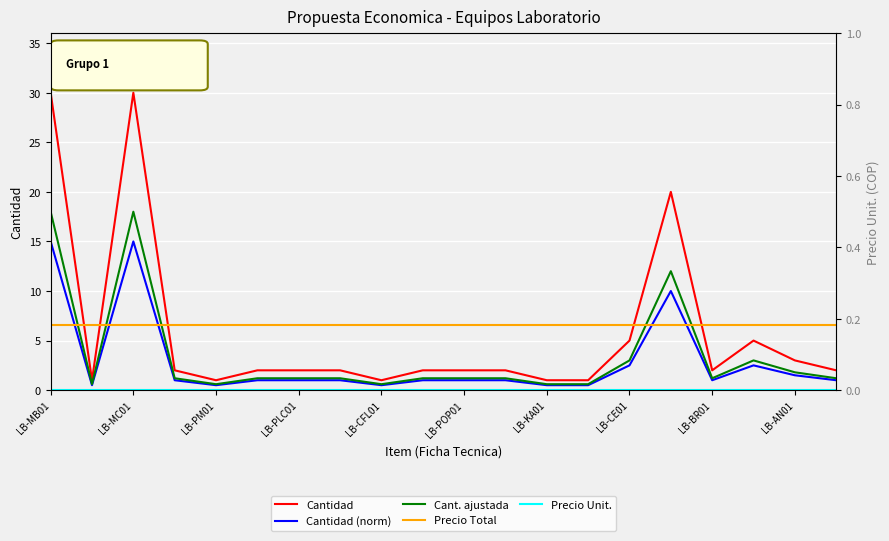

What position from the left is LB-CE01?

15